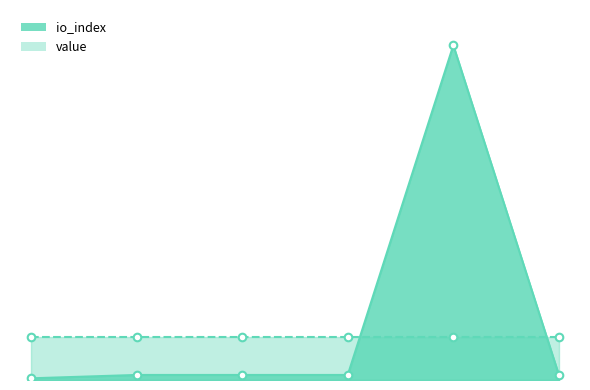

Between 4 and 1, which is larger?

4